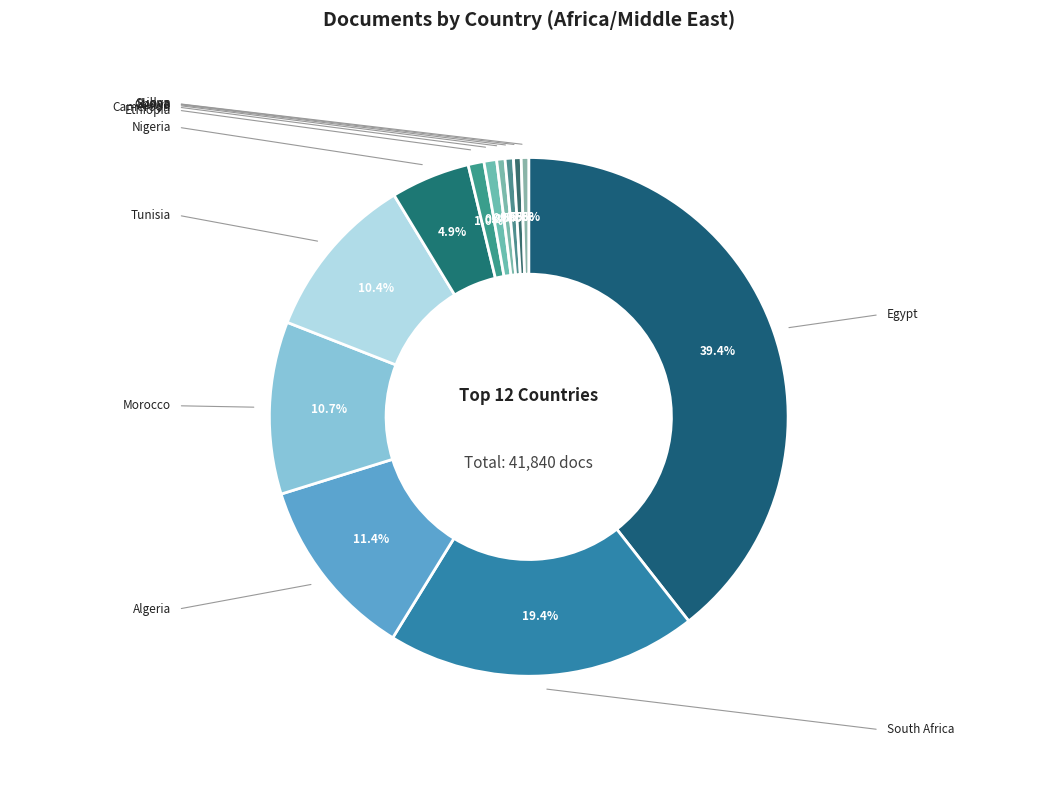

Does Ghana account for over 50% of the chart?

No